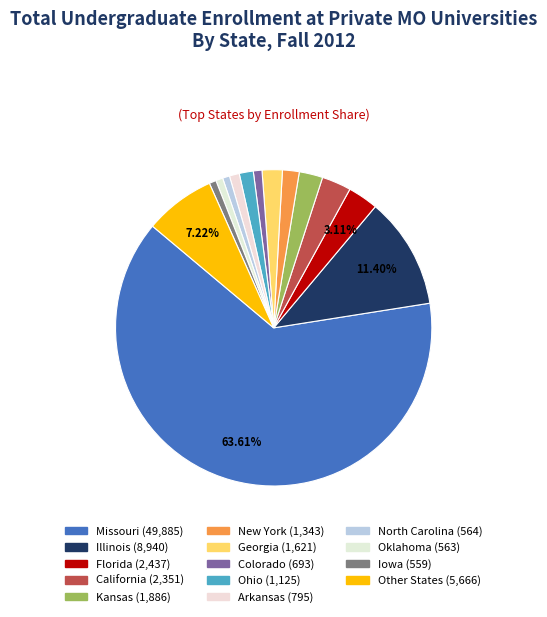

How many segments does this pie chart have?

14